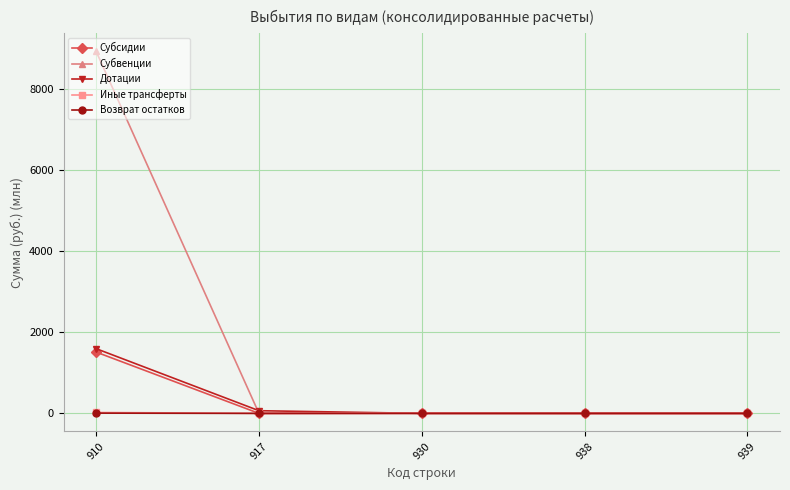

At how many categories does at least one series exceed 8706?

1